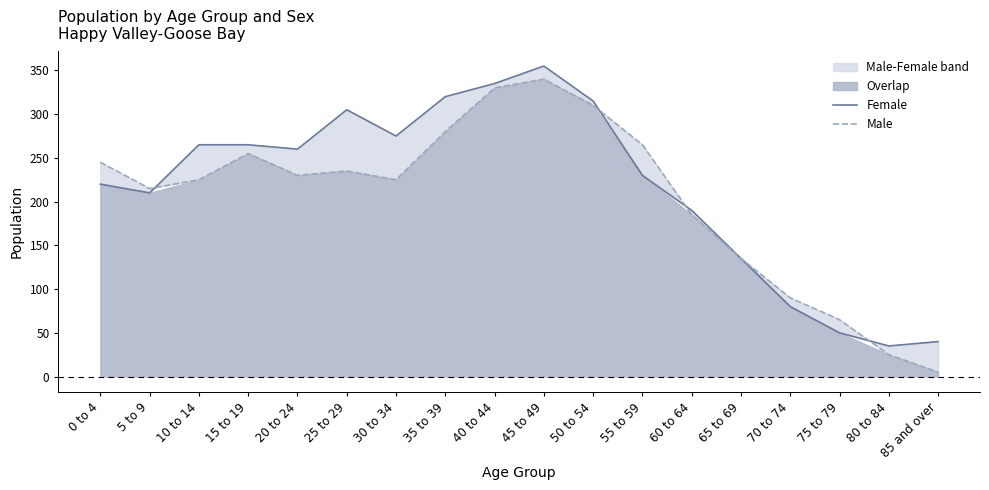

Which category has the highest value across all series?

45 to 49